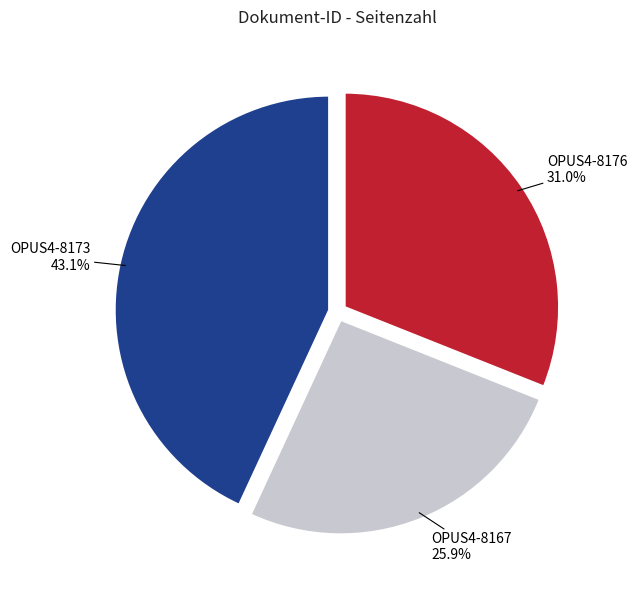

Is there any slice that represents more than half of the pie?

No